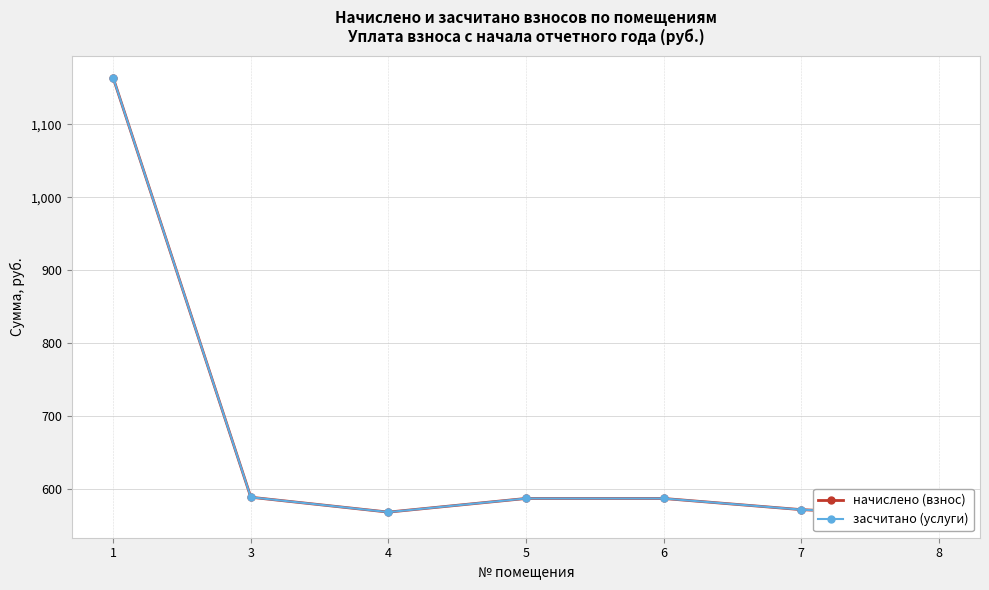

At which label does засчитано (услуги) first exceed 586?

1